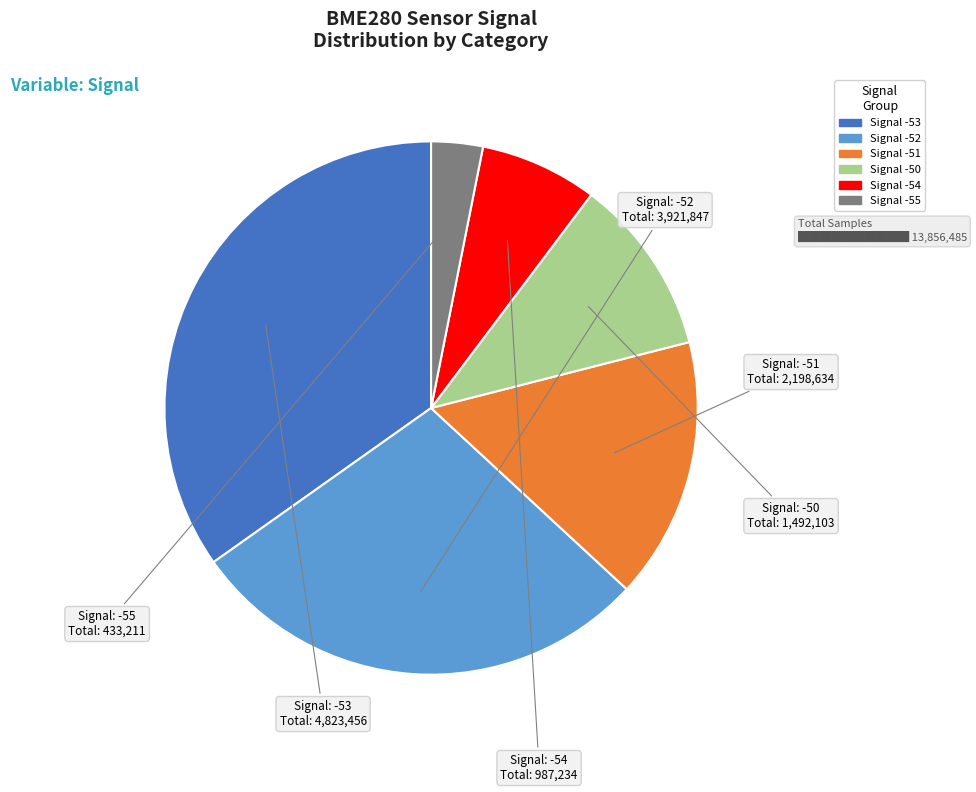

How many slices are in this pie chart?

6